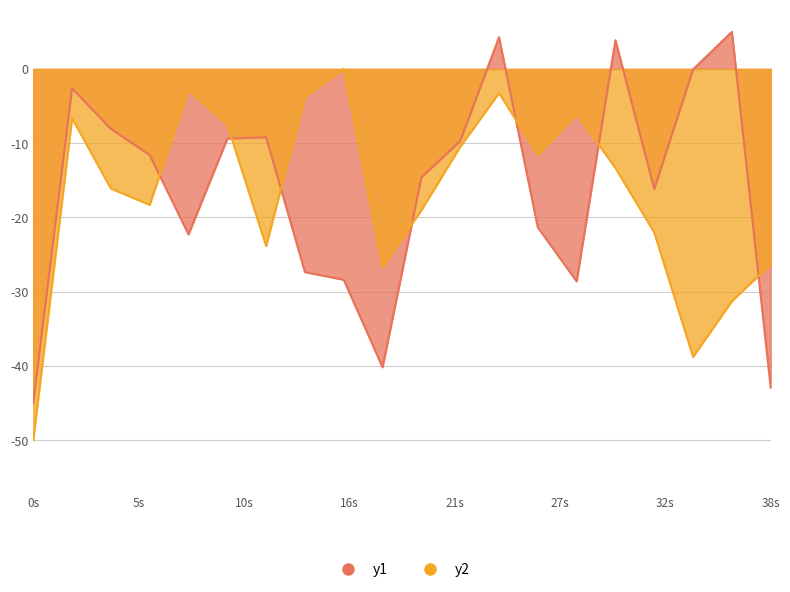

What is the average value of the y1 series?

-16.2